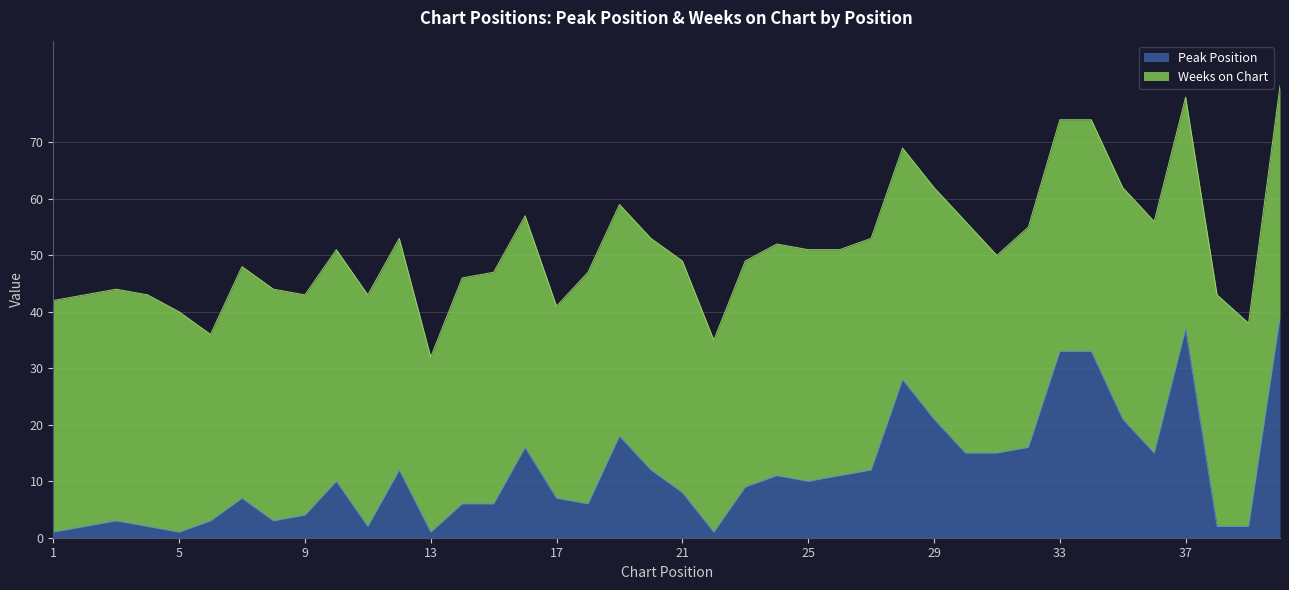

What is the change in value from 12 to 17?

-5